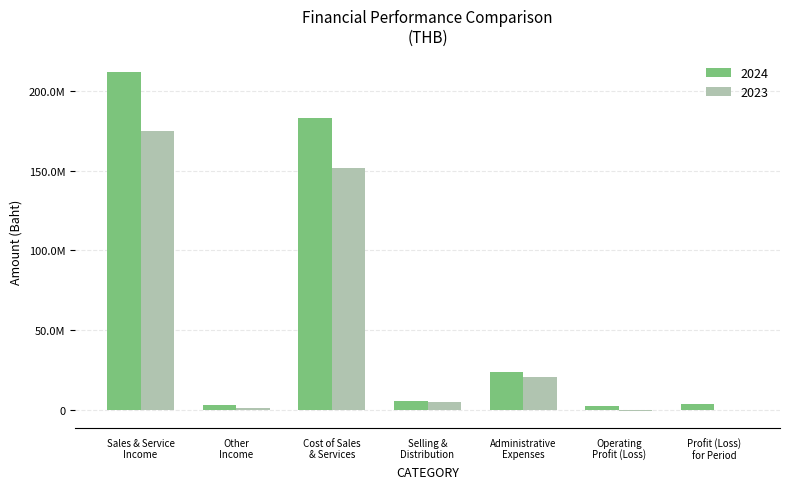

Are the bars grouped side by side (vs. stacked)?

Yes